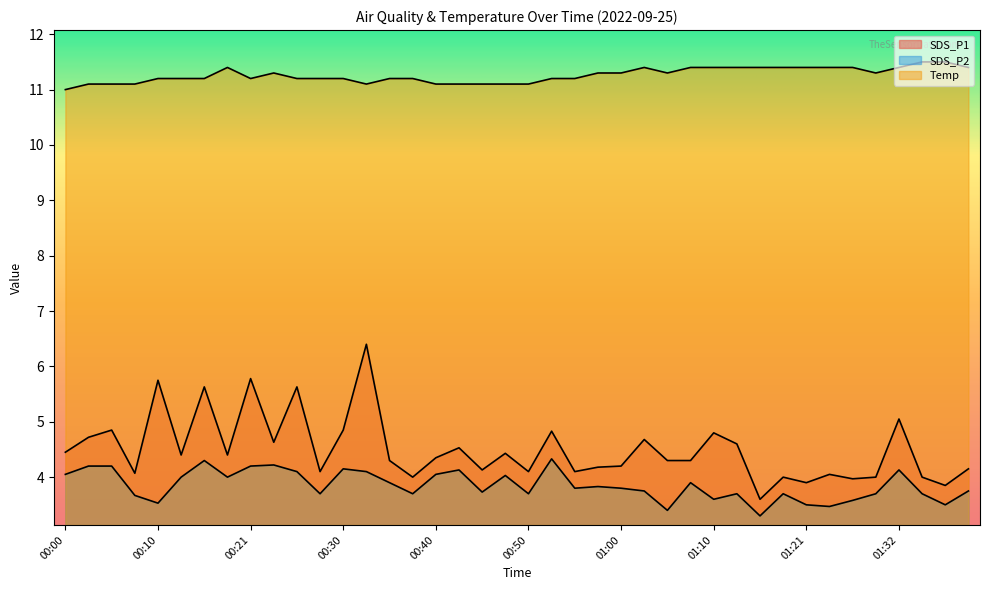

At which category does the chart reach its minimum across all series?

01:16